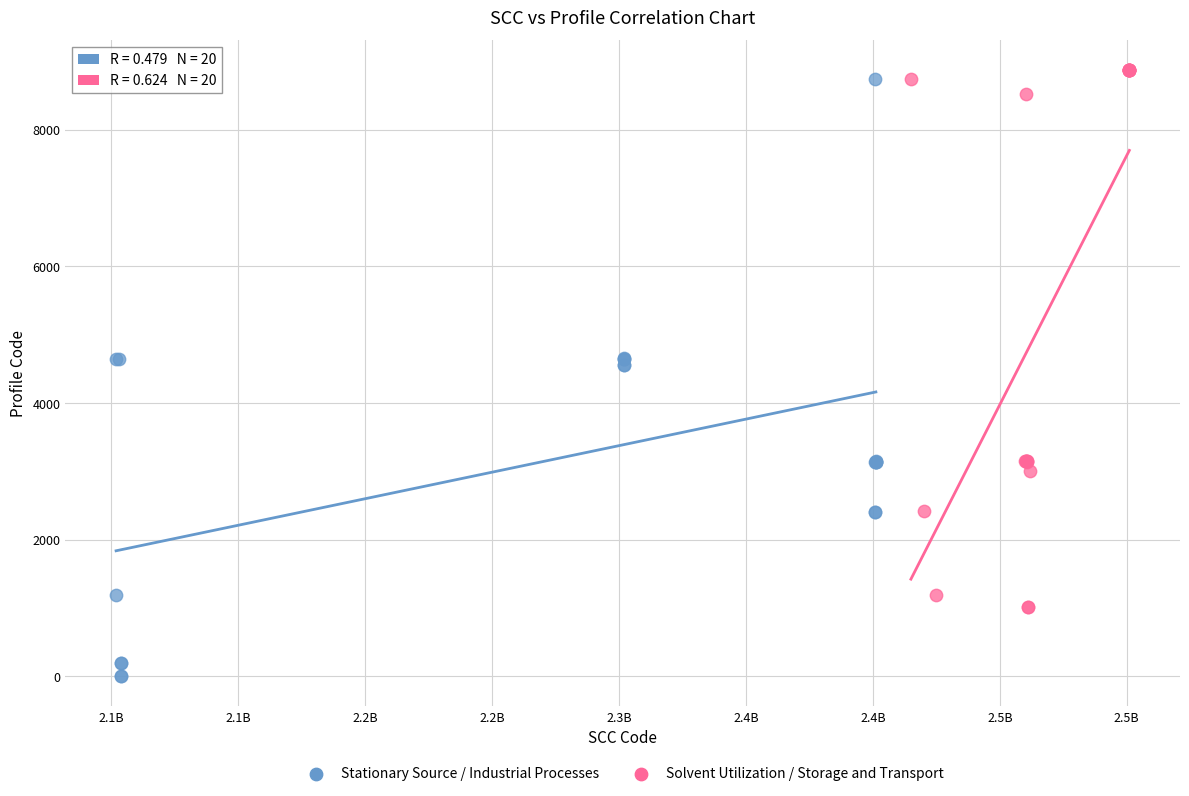

Which series reaches the maximum Y coordinate?

Solvent Utilization / Storage and Transport